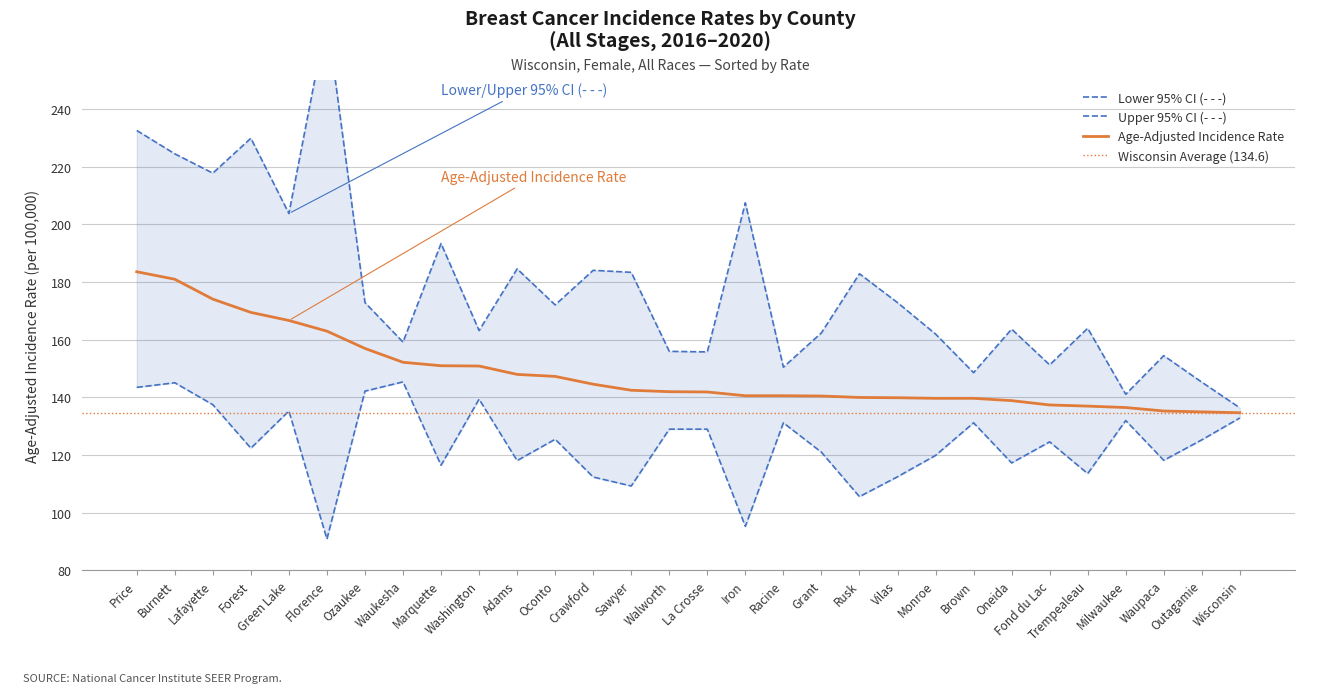

Reading left to right, transcribe all the data shown in this chart.

Age-Adjusted Rate: Price=183.5	Burnett=180.9	Lafayette=174.0	Forest=169.4	Green Lake=166.6	Florence=162.9	Ozaukee=156.9	Waukesha=152.1	Marquette=150.9	Washington=150.8	Adams=147.9	Oconto=147.2	Crawford=144.5	Sawyer=142.4	Walworth=141.9	La Crosse=141.8	Iron=140.5	Racine=140.5	Grant=140.4	Rusk=139.9	Vilas=139.8	Monroe=139.6	Brown=139.6	Oneida=138.8	Fond du Lac=137.3	Trempealeau=136.9	Milwaukee=136.4	Waupaca=135.2	Outagamie=134.9	Wisconsin=134.6
Lower 95% CI: Price=143.4	Burnett=145.0	Lafayette=137.4	Forest=122.3	Green Lake=135.2	Florence=90.8	Ozaukee=142.1	Waukesha=145.3	Marquette=116.4	Washington=139.3	Adams=118.0	Oconto=125.4	Crawford=112.3	Sawyer=109.2	Walworth=128.9	La Crosse=128.9	Iron=95.2	Racine=131.1	Grant=120.9	Rusk=105.5	Vilas=112.4	Monroe=119.8	Brown=131.1	Oneida=117.2	Fond du Lac=124.5	Trempealeau=113.5	Milwaukee=131.9	Waupaca=118.1	Outagamie=125.2	Wisconsin=132.8
Upper 95% CI: Price=232.5	Burnett=224.4	Lafayette=217.7	Forest=229.8	Green Lake=203.7	Florence=271.8	Ozaukee=172.8	Waukesha=159.1	Marquette=193.3	Washington=163.1	Adams=184.5	Oconto=172.0	Crawford=184.0	Sawyer=183.3	Walworth=155.9	La Crosse=155.7	Iron=207.4	Racine=150.4	Grant=162.3	Rusk=182.8	Vilas=172.8	Monroe=161.9	Brown=148.5	Oneida=163.6	Fond du Lac=151.2	Trempealeau=163.9	Milwaukee=141.0	Waupaca=154.4	Outagamie=145.2	Wisconsin=136.3